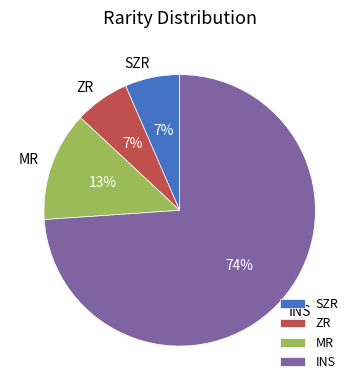

How many slices are in this pie chart?

4